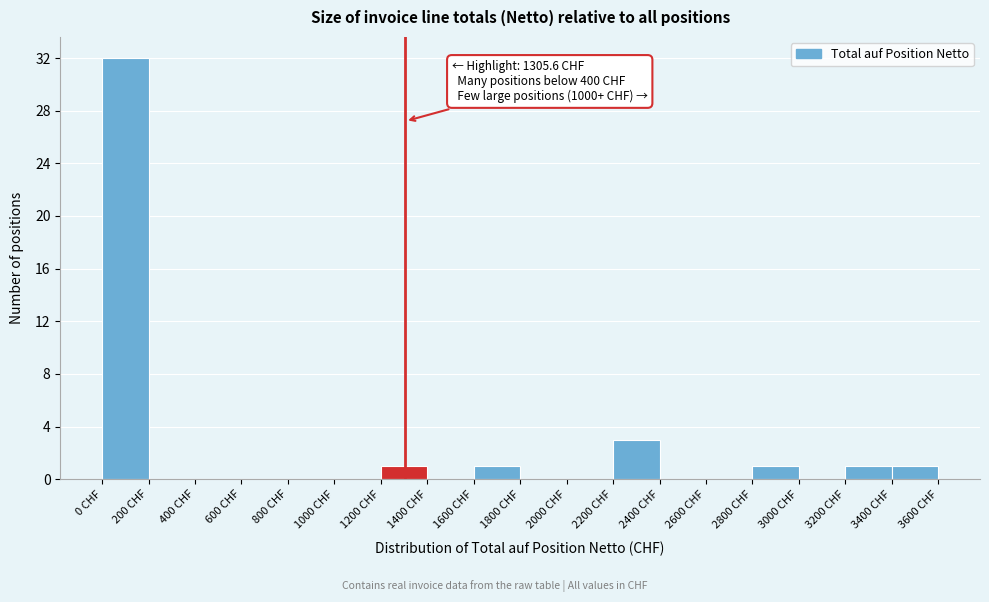

Which range on the x-axis has the tallest bar?

0 to 200